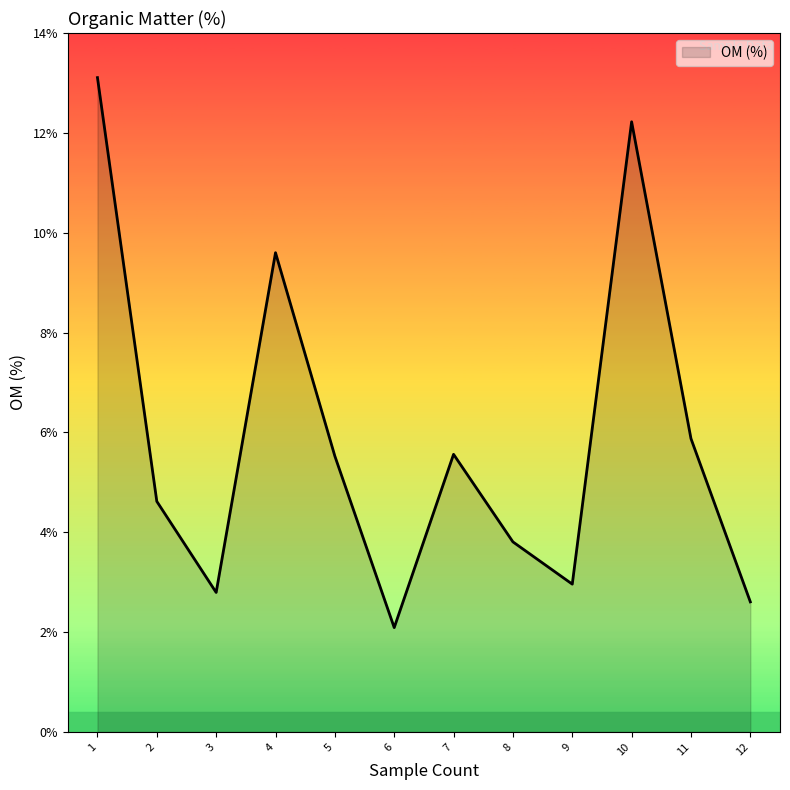

What is the difference between the values at 3 and 5?

2.7